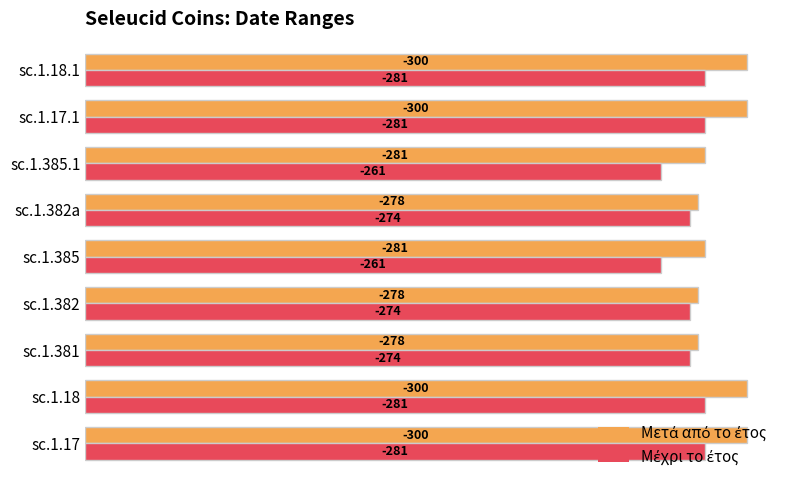

How many distinct data groups are displayed?

2